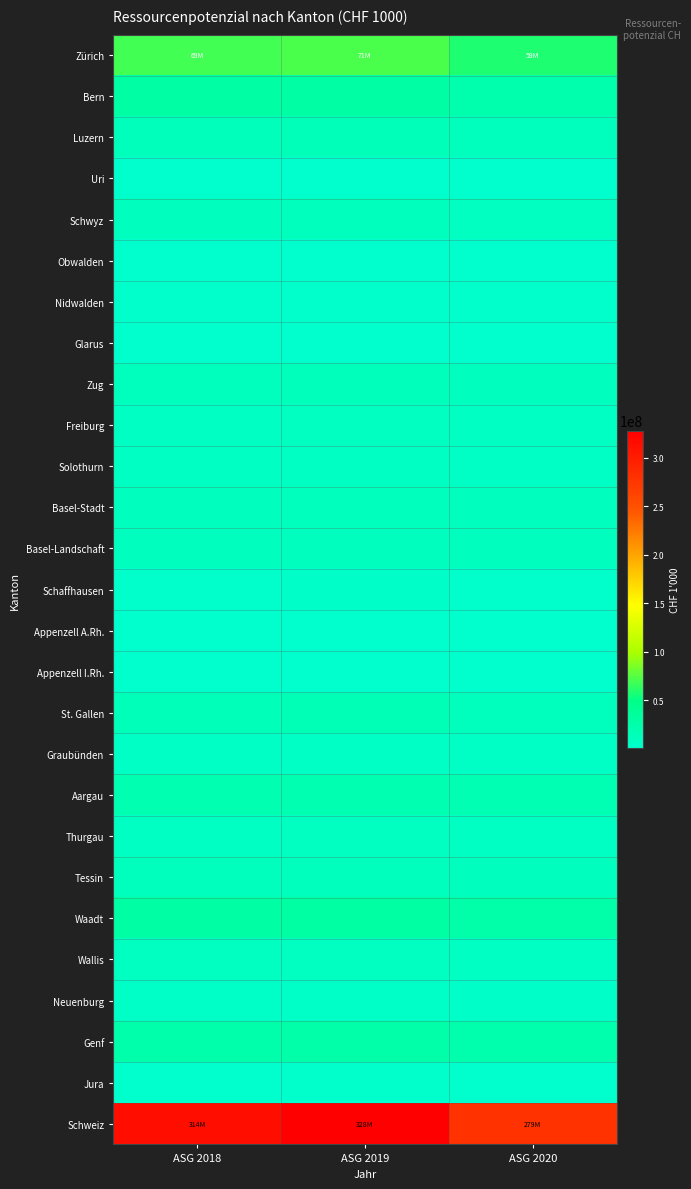

Reading left to right, list all the values displayed in this chart.

Zürich: ASG 2018=68969730.9	ASG 2019=71045505.9	ASG 2020=58832570.8
Bern: ASG 2018=29280895.4	ASG 2019=29378503.7	ASG 2020=24646649.8
Luzern: ASG 2018=13796963.4	ASG 2019=14837734.5	ASG 2020=12085796.0
Uri: ASG 2018=962157.2	ASG 2019=983578.8	ASG 2020=831459.0
Schwyz: ASG 2018=9979105.8	ASG 2019=10856295.3	ASG 2020=9476951.1
Obwalden: ASG 2018=1420068.3	ASG 2019=1658125.0	ASG 2020=1393044.4
Nidwalden: ASG 2018=2471077.4	ASG 2019=2664009.8	ASG 2020=2239551.0
Glarus: ASG 2018=1065637.8	ASG 2019=1127185.3	ASG 2020=961017.5
Zug: ASG 2018=12343064.9	ASG 2019=13670871.5	ASG 2020=10721901.6
Freiburg: ASG 2018=8120368.1	ASG 2019=8683750.2	ASG 2020=7761121.5
Solothurn: ASG 2018=7186567.4	ASG 2019=7382094.7	ASG 2020=6590602.4
Basel-Stadt: ASG 2018=10209379.3	ASG 2019=13052353.7	ASG 2020=9673989.0
Basel-Landschaft: ASG 2018=10138394.9	ASG 2019=10767341.3	ASG 2020=9512317.6
Schaffhausen: ASG 2018=2915035.0	ASG 2019=3166559.3	ASG 2020=2747380.0
Appenzell A.Rh.: ASG 2018=1732617.5	ASG 2019=1787029.7	ASG 2020=1527310.4
Appenzell I.Rh.: ASG 2018=592294.3	ASG 2019=656390.9	ASG 2020=551996.1
St. Gallen: ASG 2018=15719193.7	ASG 2019=16144665.3	ASG 2020=13257784.1
Graubünden: ASG 2018=6265108.6	ASG 2019=6528416.9	ASG 2020=6165282.6
Aargau: ASG 2018=20432018.7	ASG 2019=20840927.1	ASG 2020=18581999.5
Thurgau: ASG 2018=8088252.1	ASG 2019=8622444.2	ASG 2020=7641023.6
Tessin: ASG 2018=12329351.2	ASG 2019=11992346.6	ASG 2020=10435836.5
Waadt: ASG 2018=29262616.0	ASG 2019=30104247.0	ASG 2020=26844549.0
Wallis: ASG 2018=8265409.8	ASG 2019=8478560.4	ASG 2020=7767111.5
Neuenburg: ASG 2018=5215051.9	ASG 2019=4987327.3	ASG 2020=4381963.0
Genf: ASG 2018=25215581.3	ASG 2019=26784973.5	ASG 2020=23292543.1
Jura: ASG 2018=1797291.3	ASG 2019=1897857.2	ASG 2020=1520282.8
Schweiz: ASG 2018=313773232.3	ASG 2019=328099095.1	ASG 2020=279442033.9